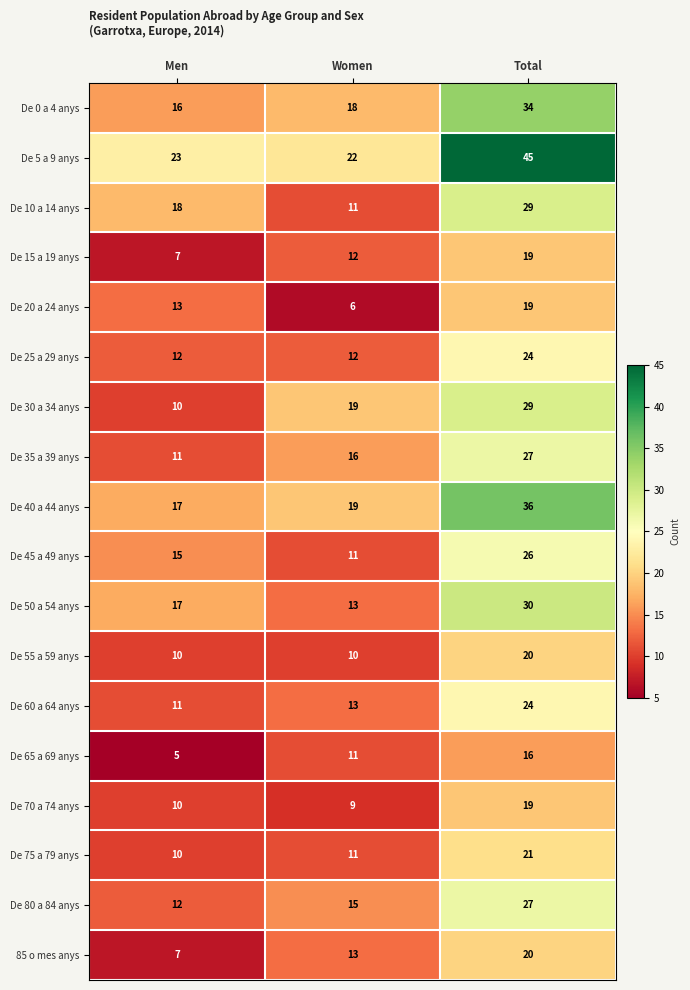

Is it true that De 0 a 4 anys equals 28 at Men?

False